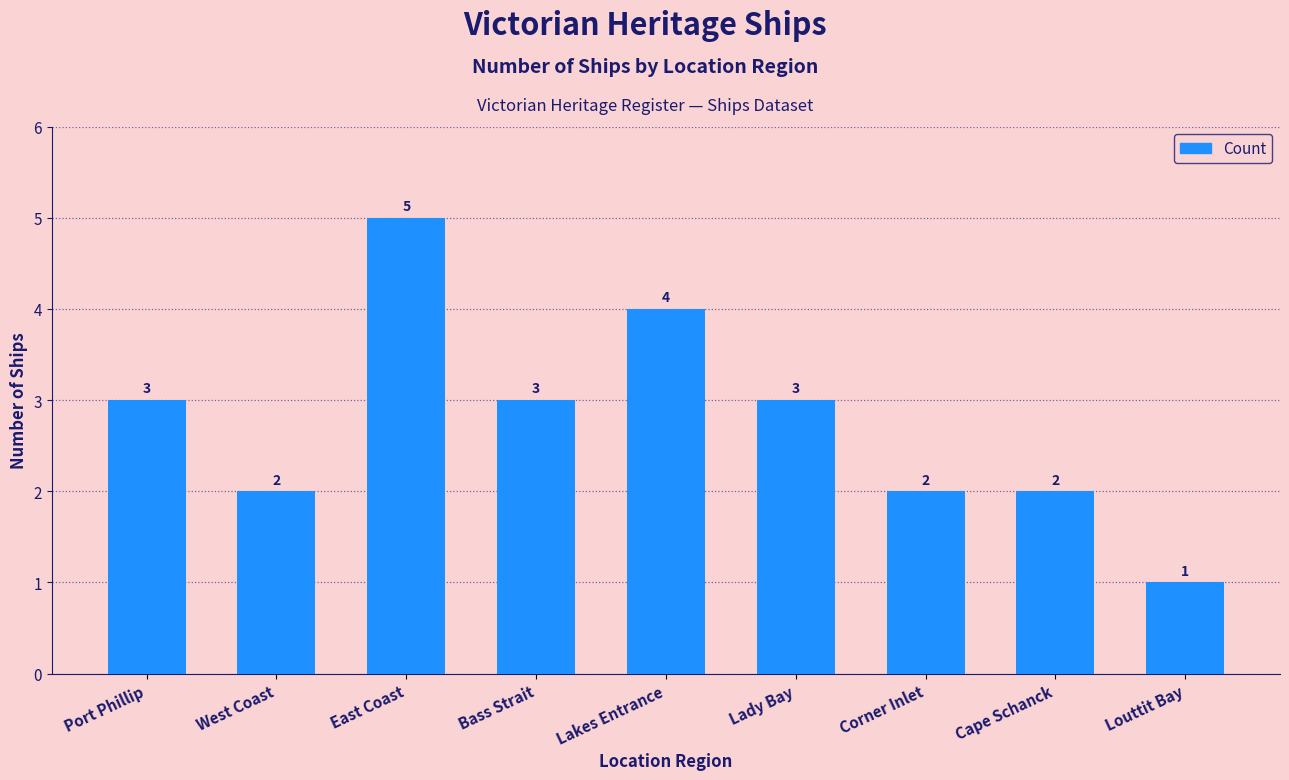

Is it true that the value at Bass Strait is 3?

True